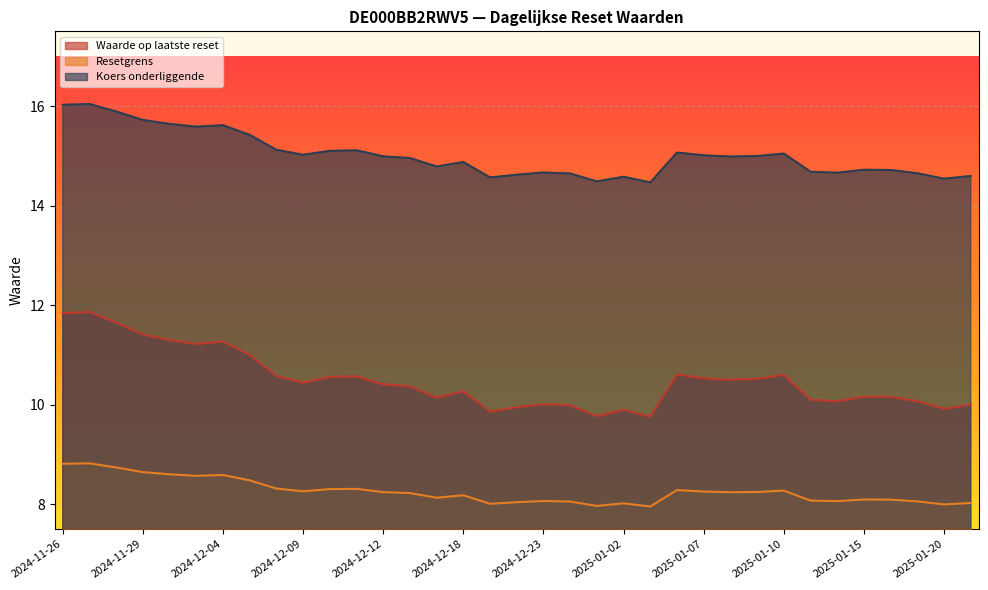

What are all the series names shown in the legend?

Waarde op laatste reset, Resetgrens, Koers onderliggende